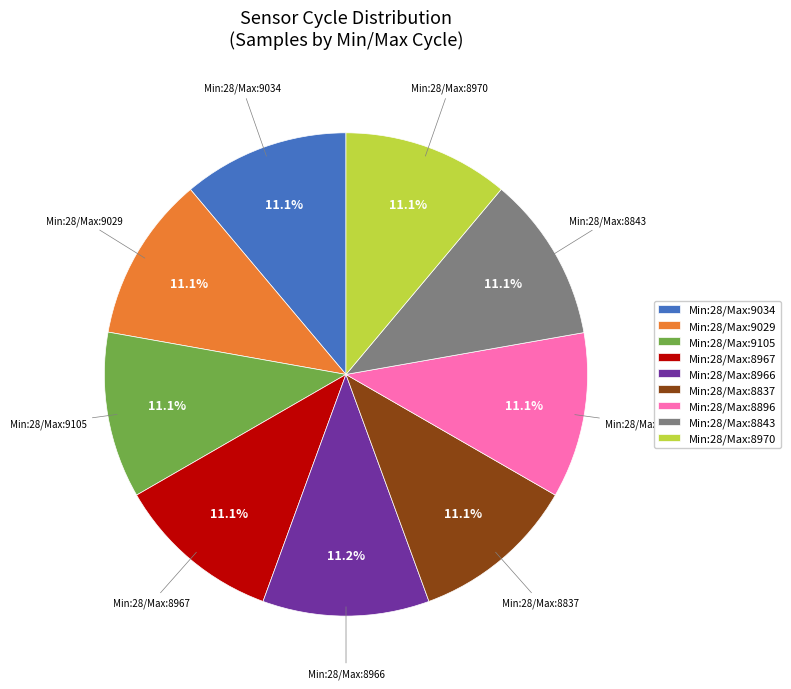

Does any single category account for the majority?

No